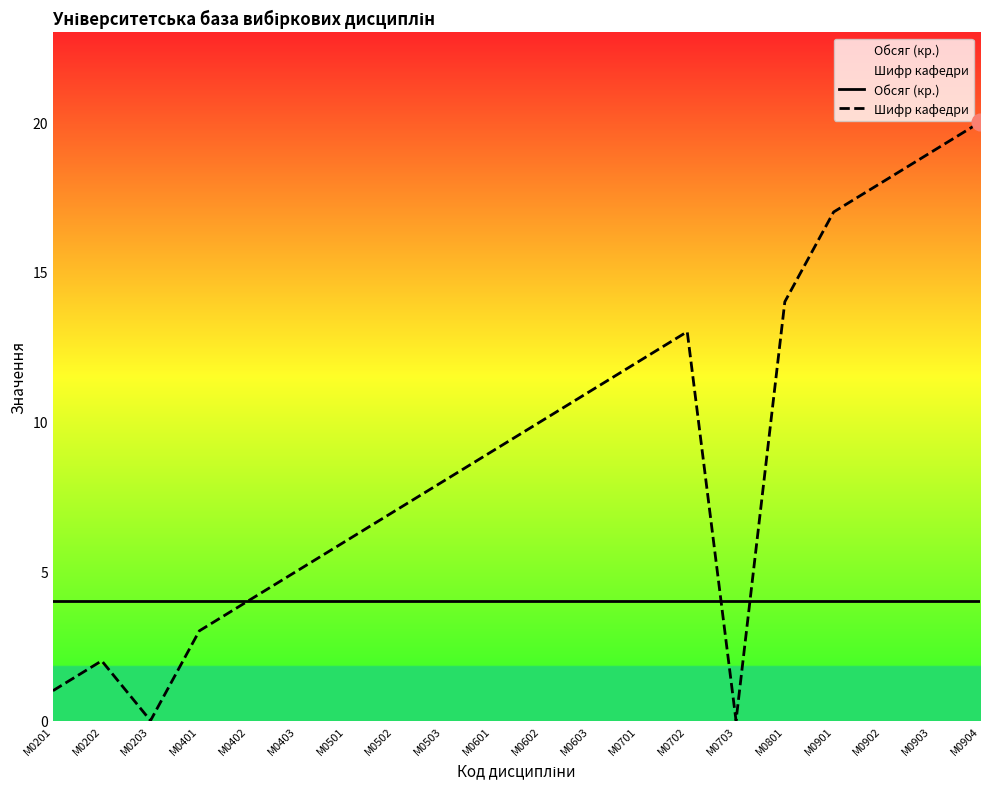

Reading right to left, what are all the values shown in this chart?

Обсяг (кр.): М0904=4	М0903=4	М0902=4	М0901=4	М0801=4	М0703=4	М0702=4	М0701=4	М0603=4	М0602=4	М0601=4	М0503=4	М0502=4	М0501=4	М0403=4	М0402=4	М0401=4	М0203=4	М0202=4	М0201=4
Шифр кафедри: М0904=20	М0903=19	М0902=18	М0901=17	М0801=14	М0703=0	М0702=13	М0701=12	М0603=11	М0602=10	М0601=9	М0503=8	М0502=7	М0501=6	М0403=5	М0402=4	М0401=3	М0203=0	М0202=2	М0201=1